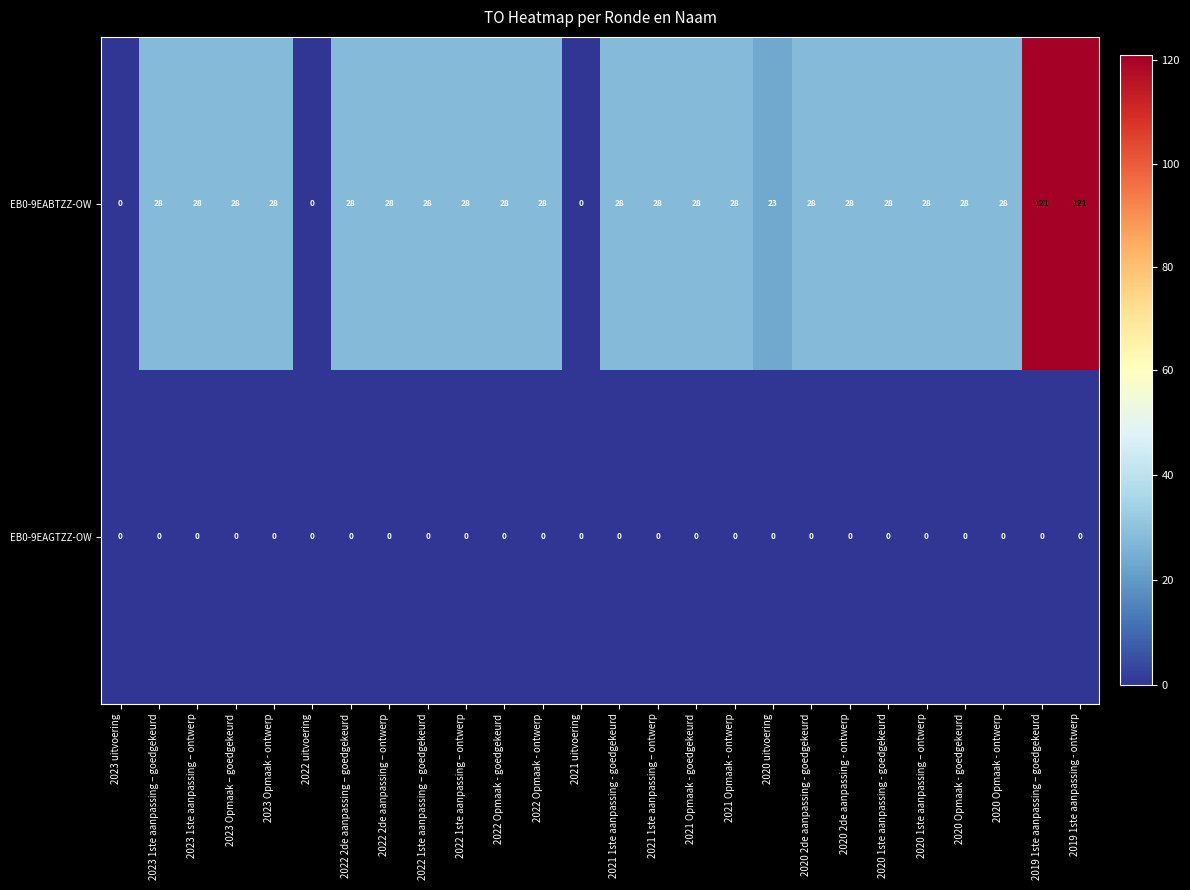

Which series changed the most between 2021 uitvoering and 2020 1ste aanpassing - goedgekeurd?

EB0-9EABTZZ-OW